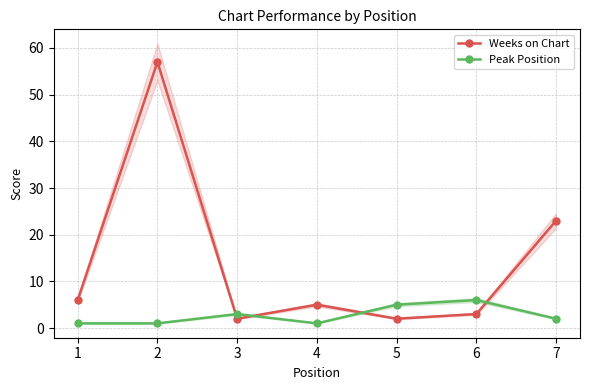

List the labels in order of Weeks on Chart value, largest first.

2, 7, 1, 4, 6, 3, 5